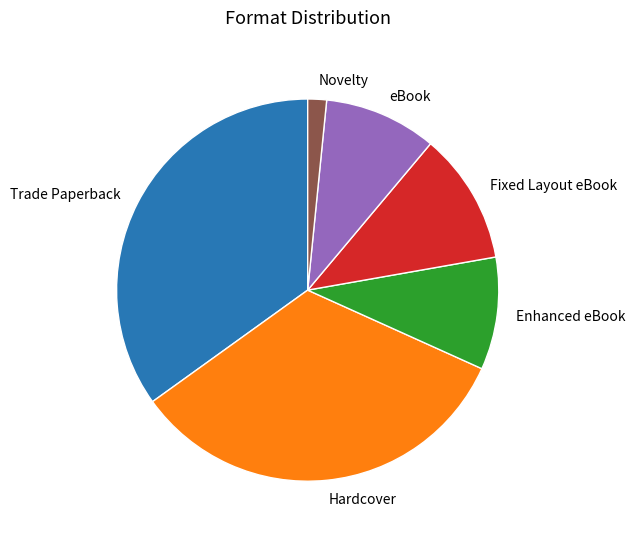

Is the sum of Trade Paperback and Fixed Layout eBook greater than half?

No